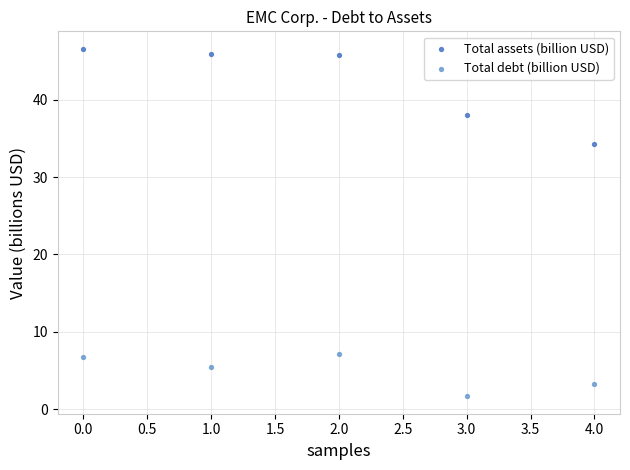

Which series contains the lowest Y value?

Total debt (billion USD)